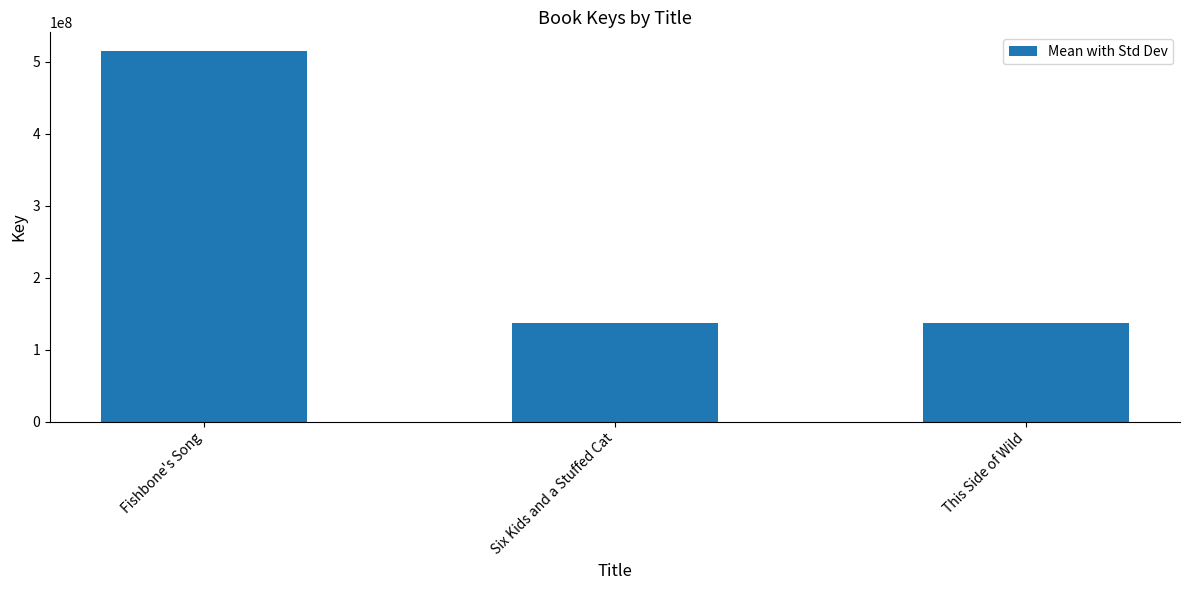

Where does the data first go above 136319561?

Fishbone's Song